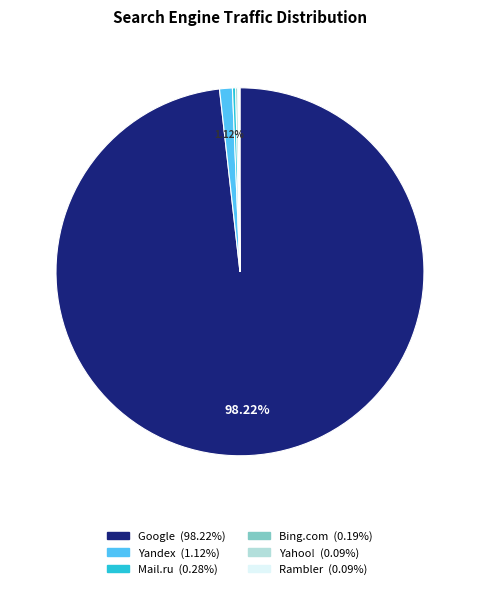

To the nearest percent, what is the difference between the largest and smallest slice percentages?

98%